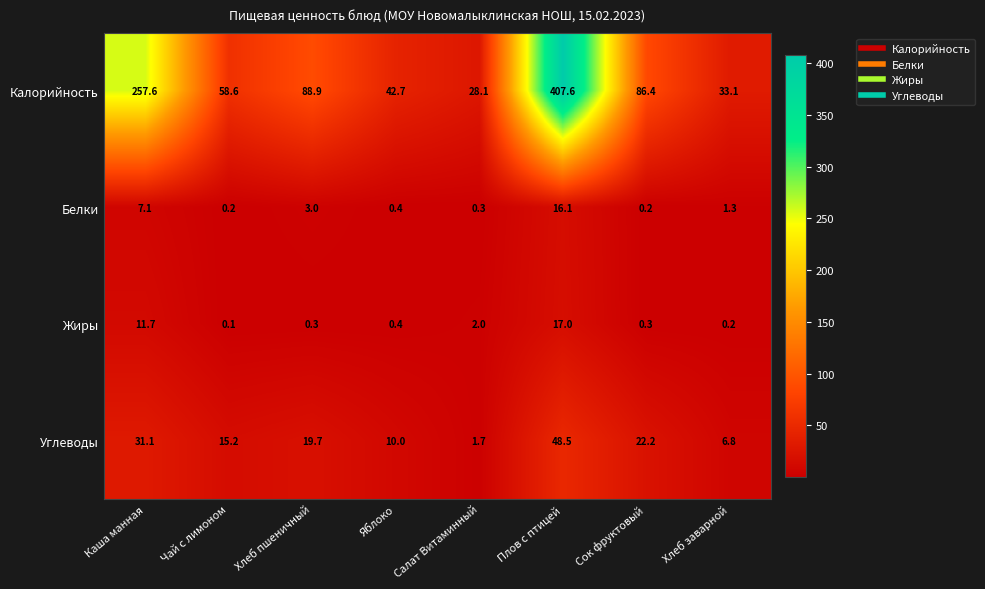

What is the difference between the maximum and minimum values in the Жиры series?

16.9